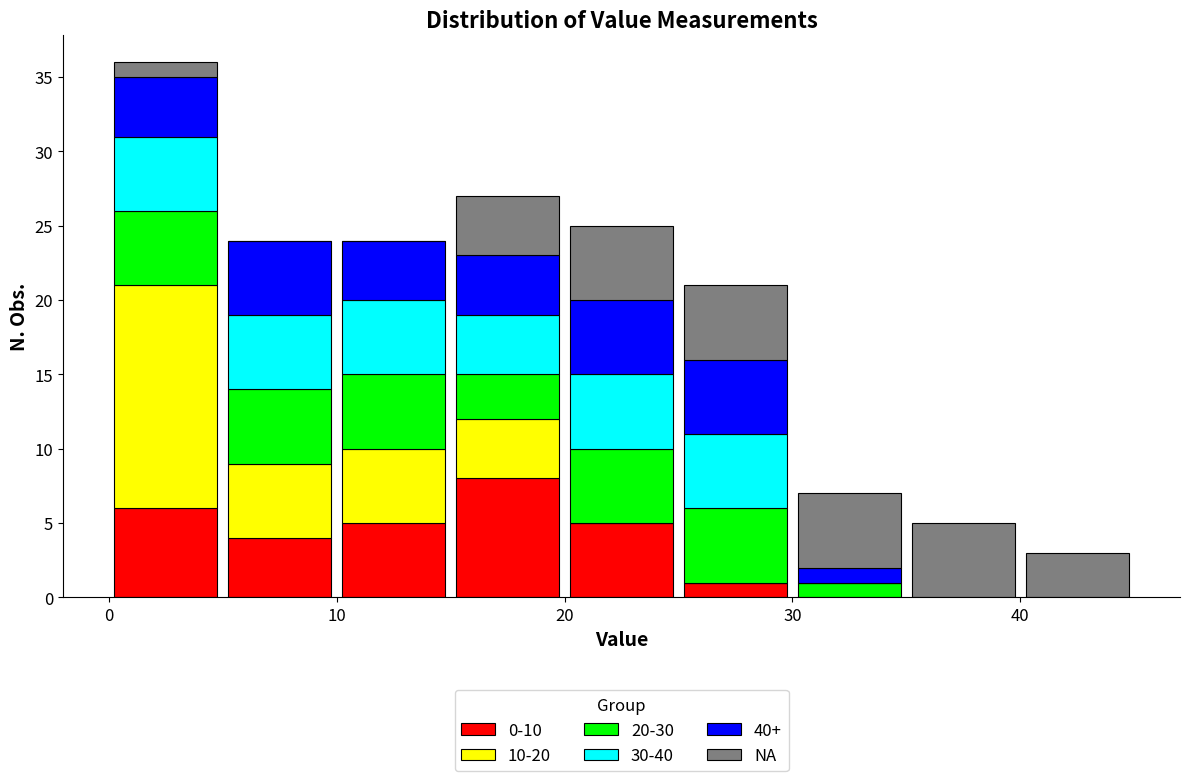

What is the total height of the stacked bar covering 30 to 35 on the x-axis? The values are not printed on the chart, so give them approximately, as read against the axis.

7